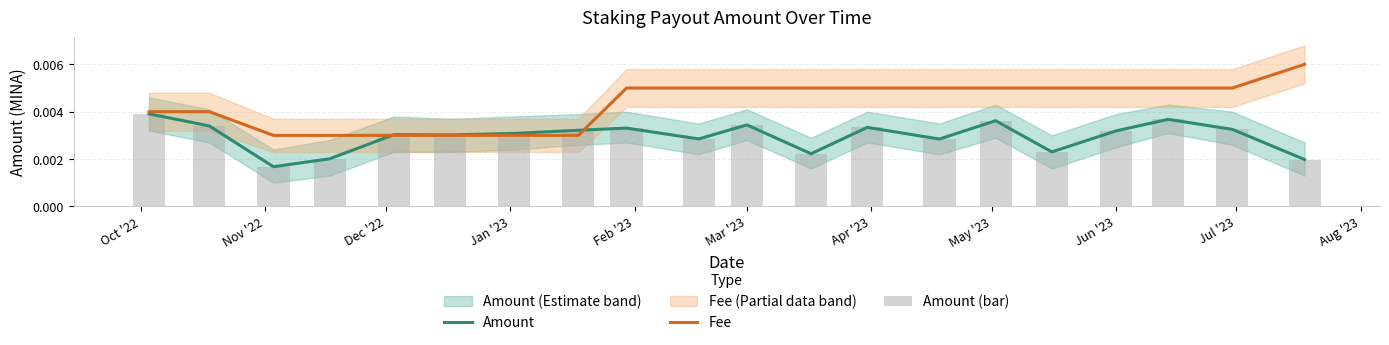

What is the label of the 2nd bar from the left?

Nov '22